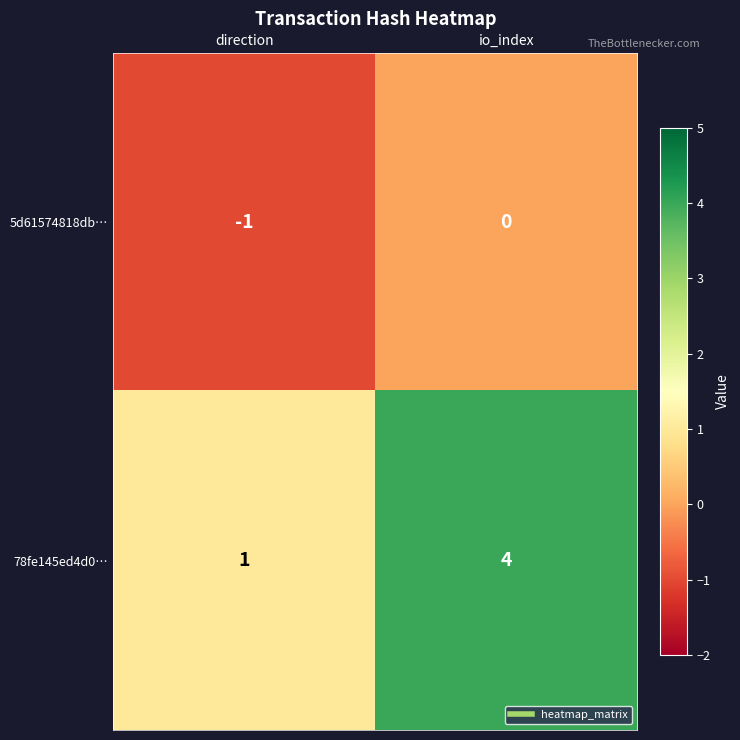

Which series has the largest total across all categories?

78fe145ed4d0…